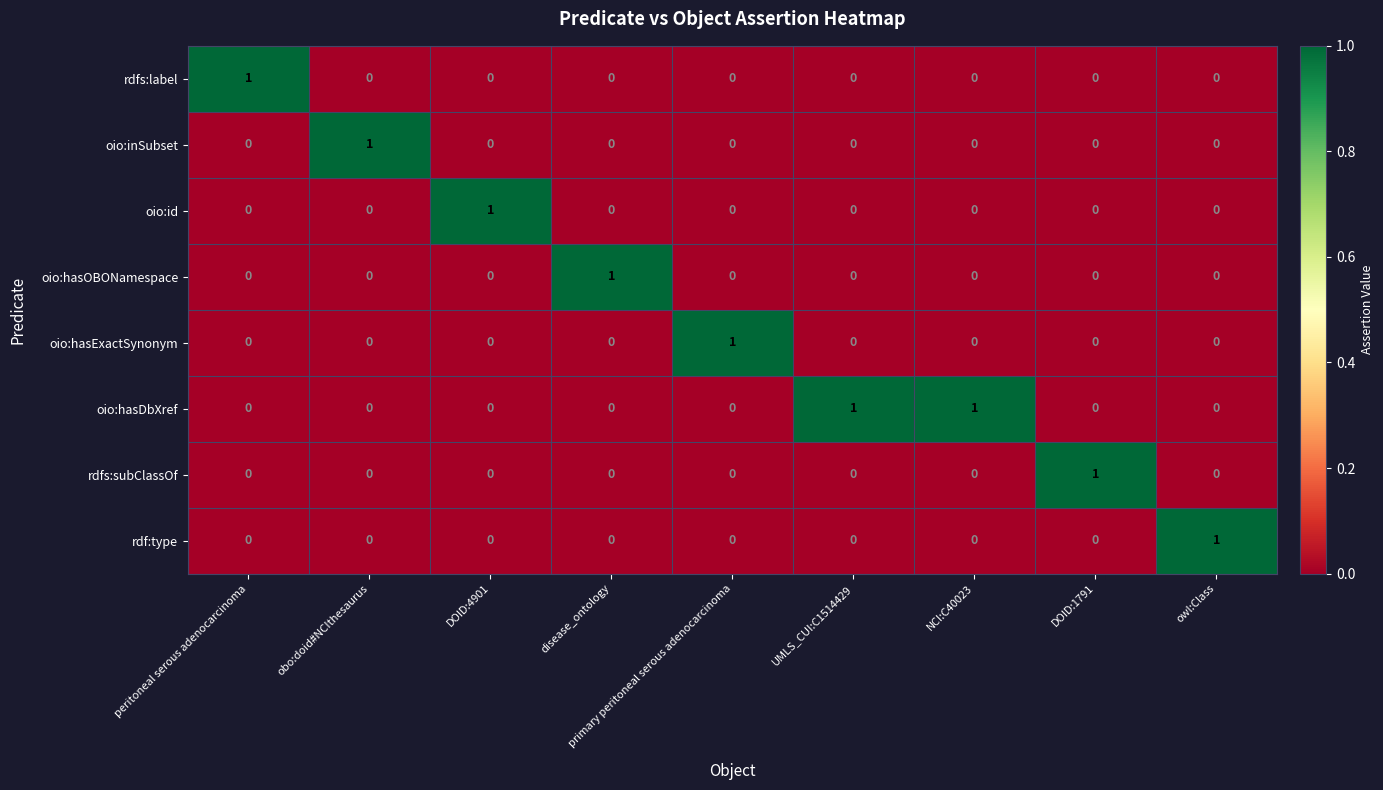

Which category has the highest value in the oio:hasOBONamespace series?

disease_ontology